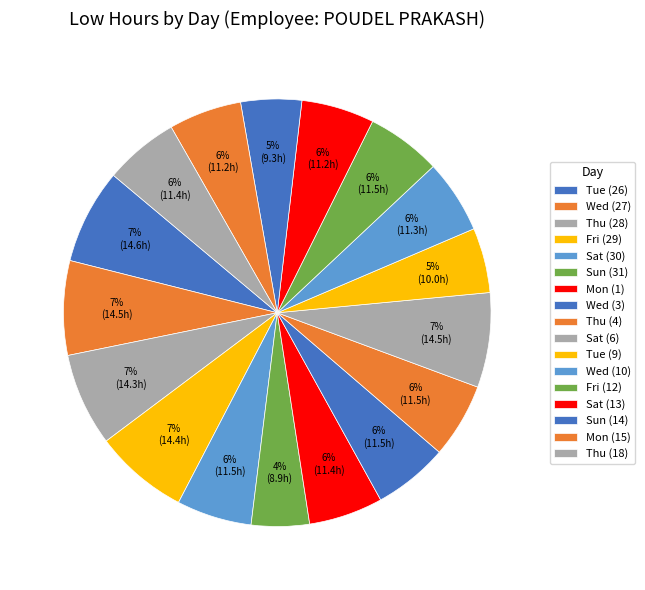

To the nearest percent, what percentage of the pie is Tue (26)?

7%